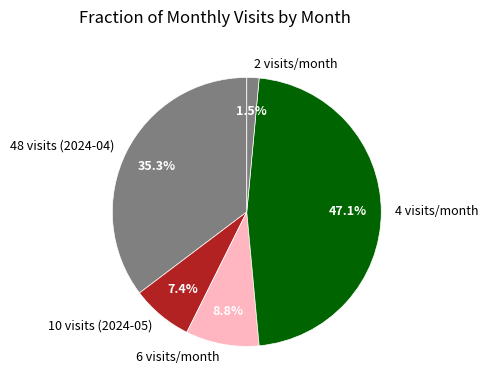

Rank the categories by value from lowest to highest.

2 visits/month, 10 visits (2024-05), 6 visits/month, 48 visits (2024-04), 4 visits/month